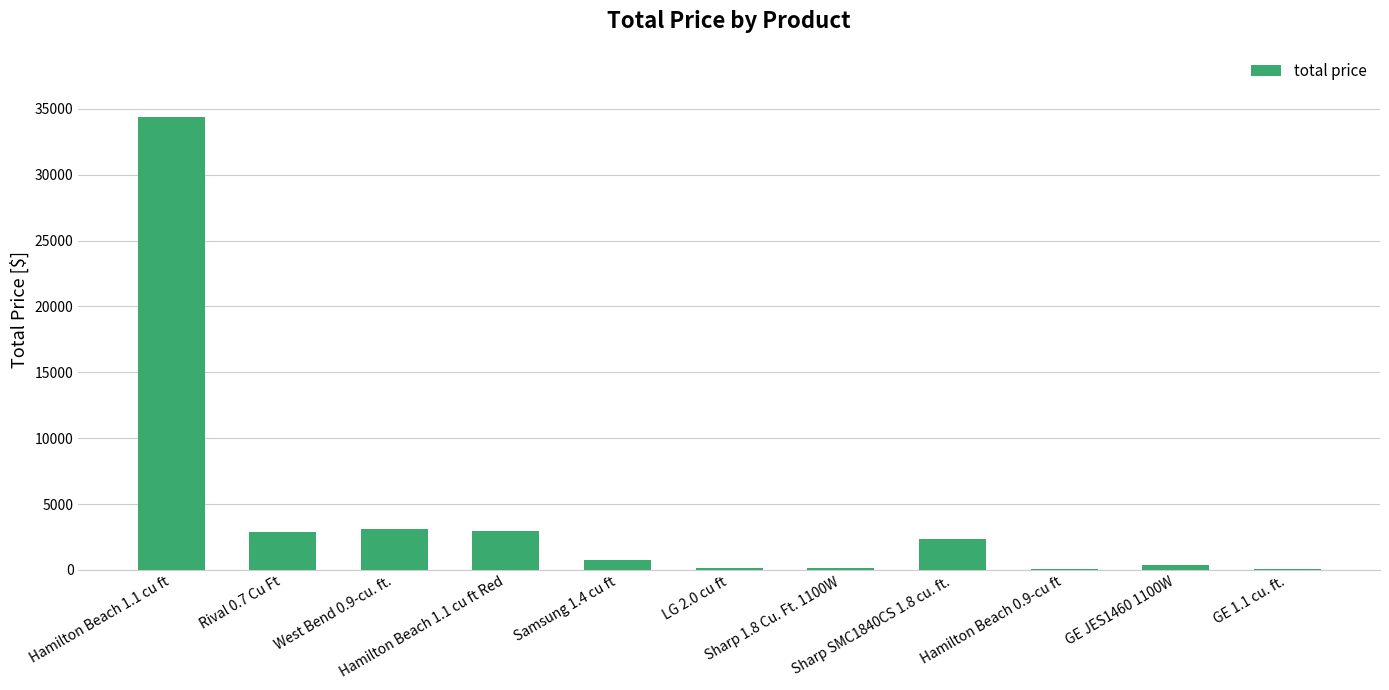

What is the maximum value shown in the chart?

34398.0